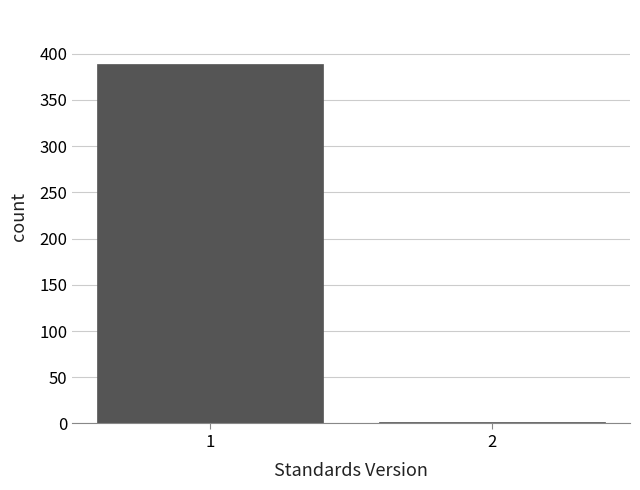

Reading right to left, transcribe all the data shown in this chart.

2	389